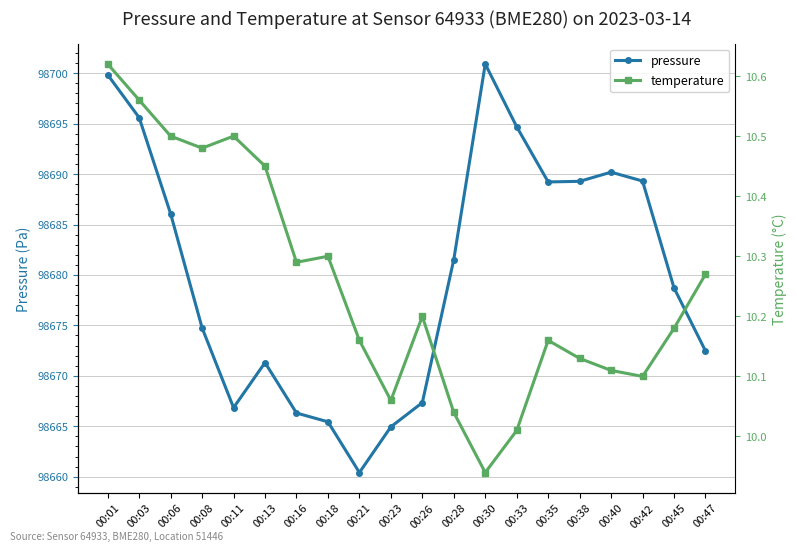

True or false: pressure has a value of 171138.8 at 00:03.

False